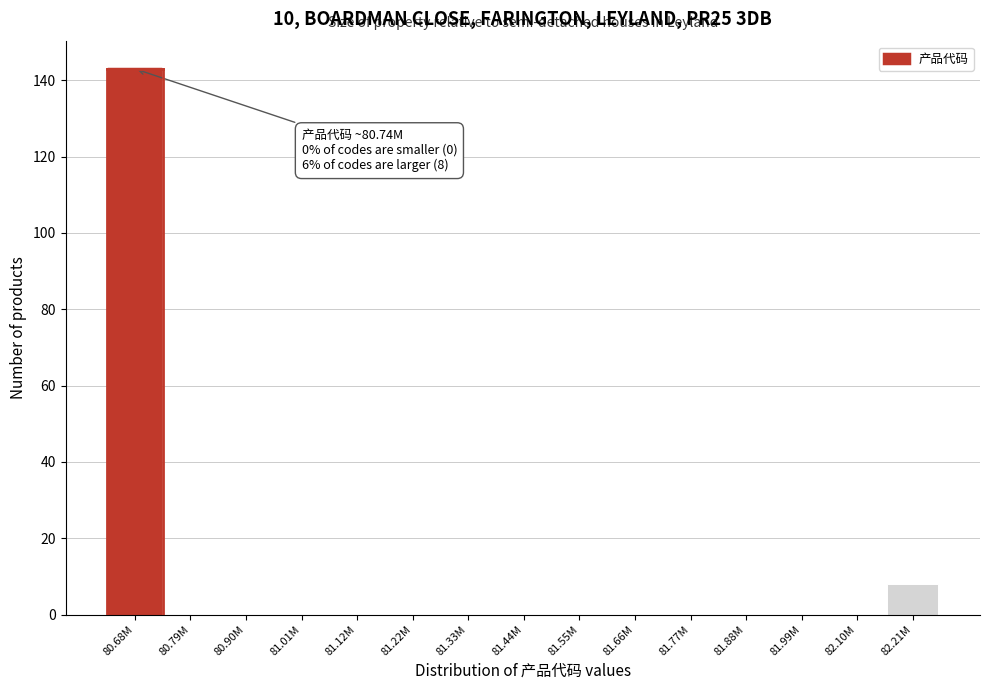

Reading left to right, transcribe all the data shown in this chart.

80.68M=143	80.79M=0	80.90M=0	81.01M=0	81.12M=0	81.22M=0	81.33M=0	81.44M=0	81.55M=0	81.66M=0	81.77M=0	81.88M=0	81.99M=0	82.10M=0	82.21M=8